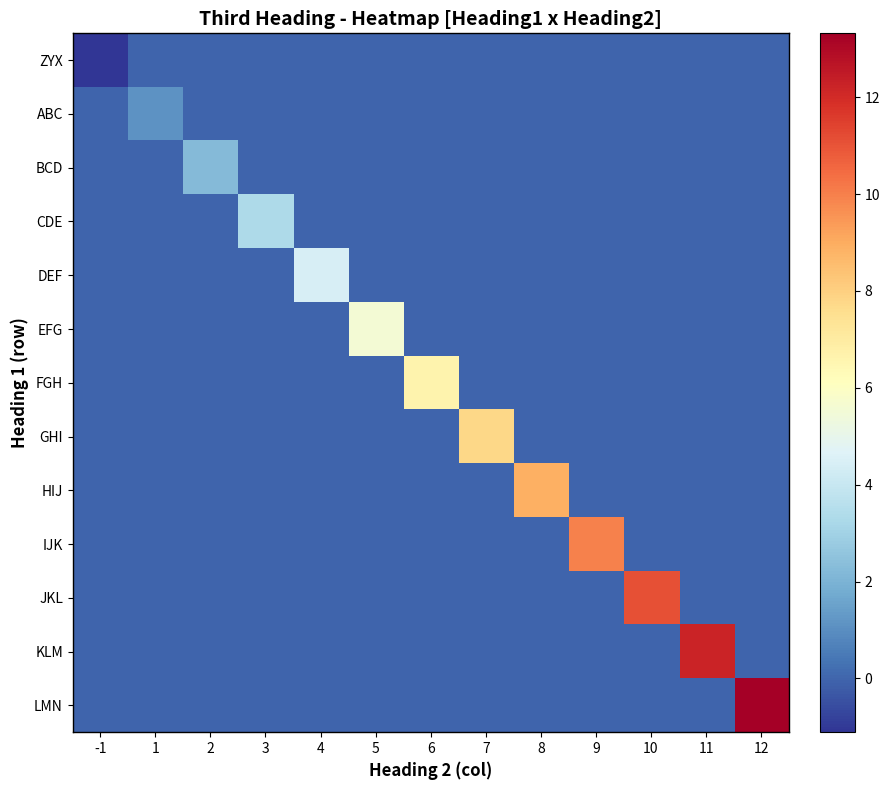

List the series in order of their peak value, highest first.

LMN, KLM, JKL, IJK, HIJ, GHI, FGH, EFG, DEF, CDE, BCD, ABC, ZYX